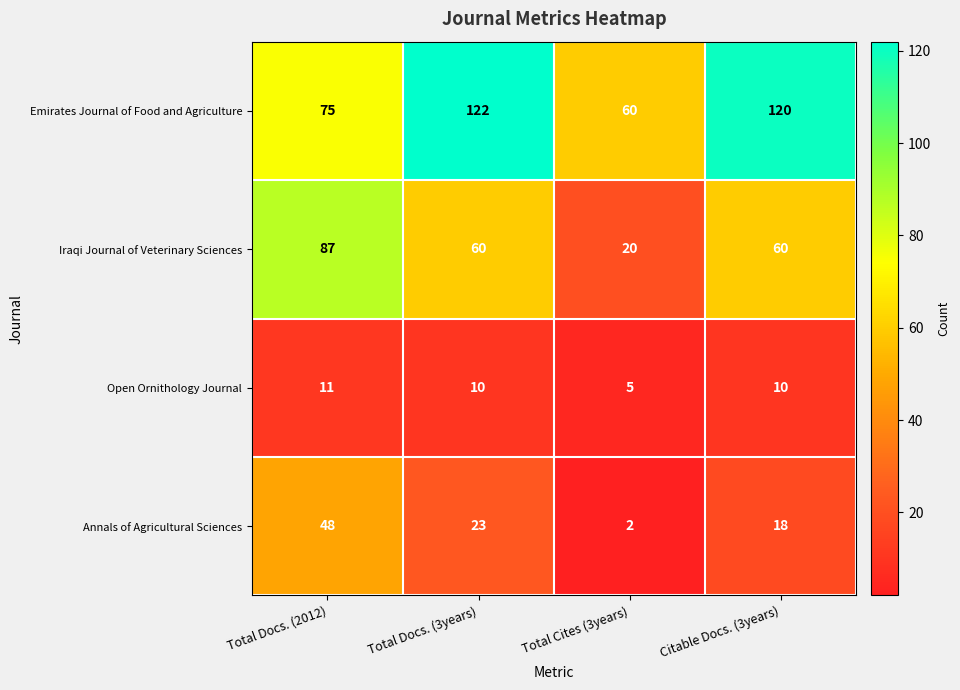

At which category is the sum across all series the highest?

Total Docs. (2012)